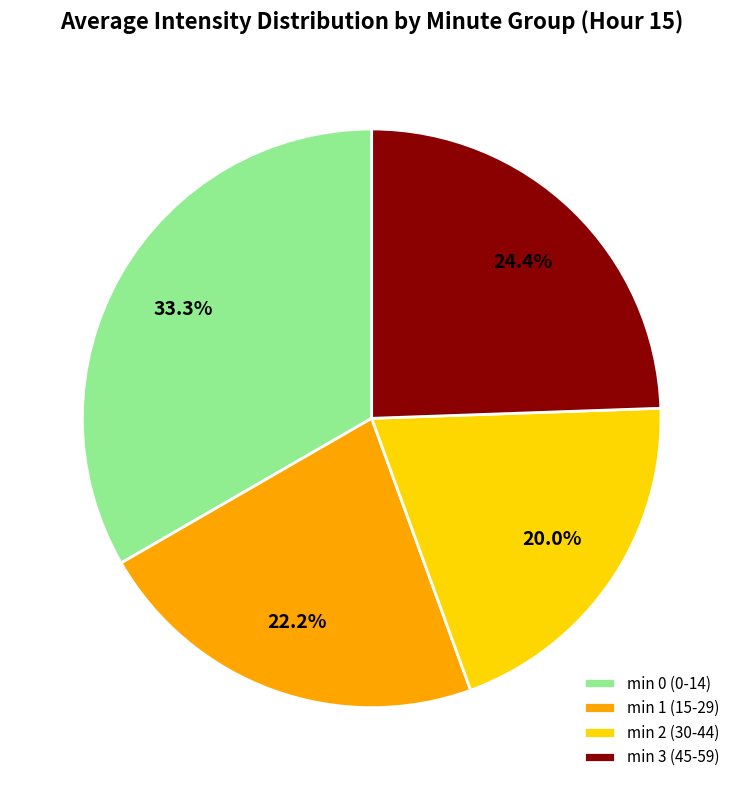

Which slice is the smallest?

min 2 (30-44)